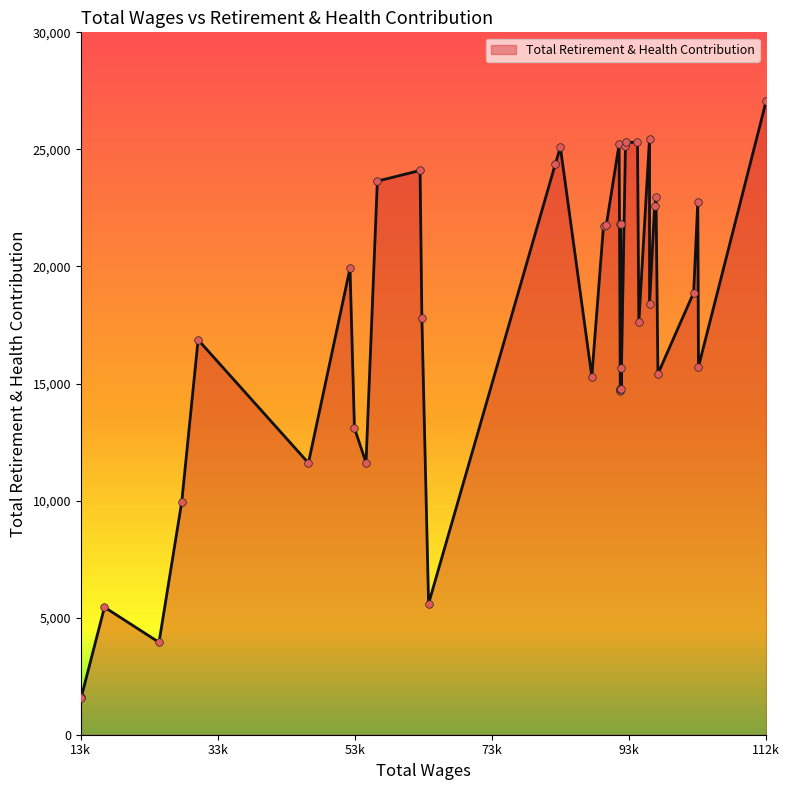

What is the difference between the maximum and minimum values?

25476